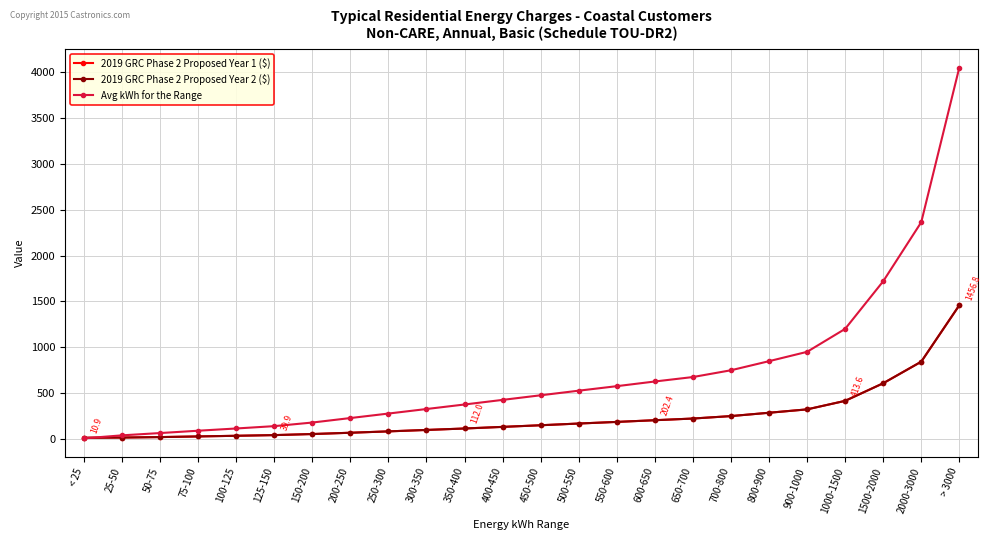

Is this an area chart (filled region under the line)?

No